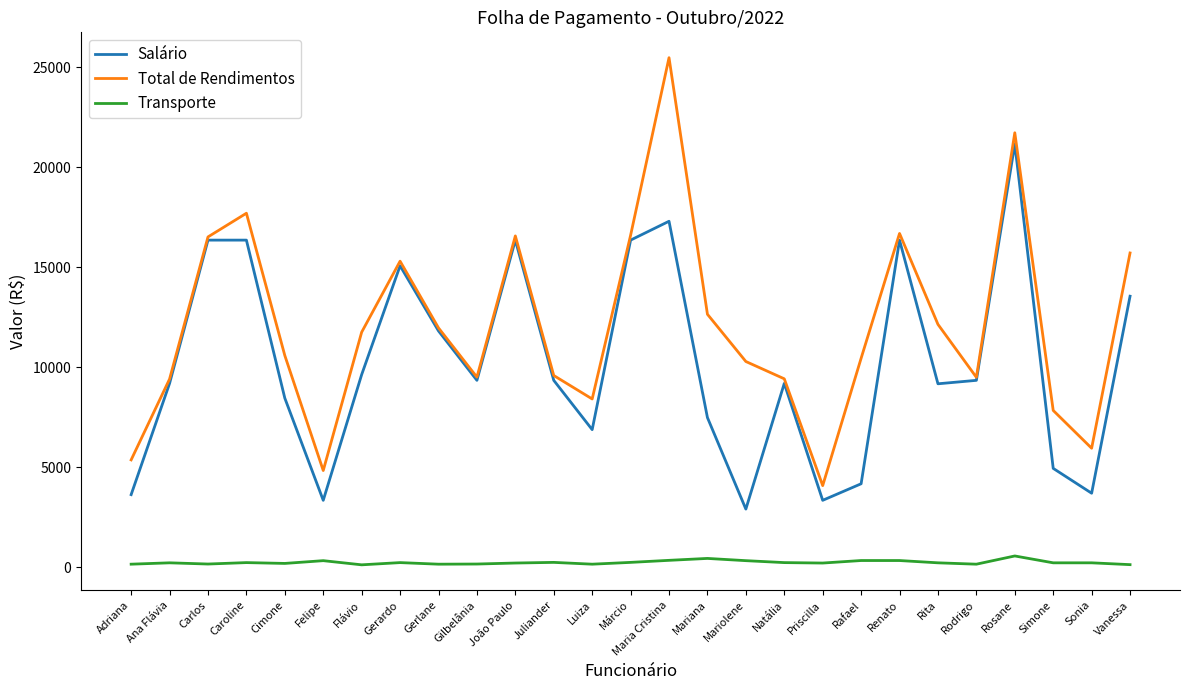

Rank the series by their maximum value, from highest to lowest.

Total de Rendimentos, Salário, Transporte